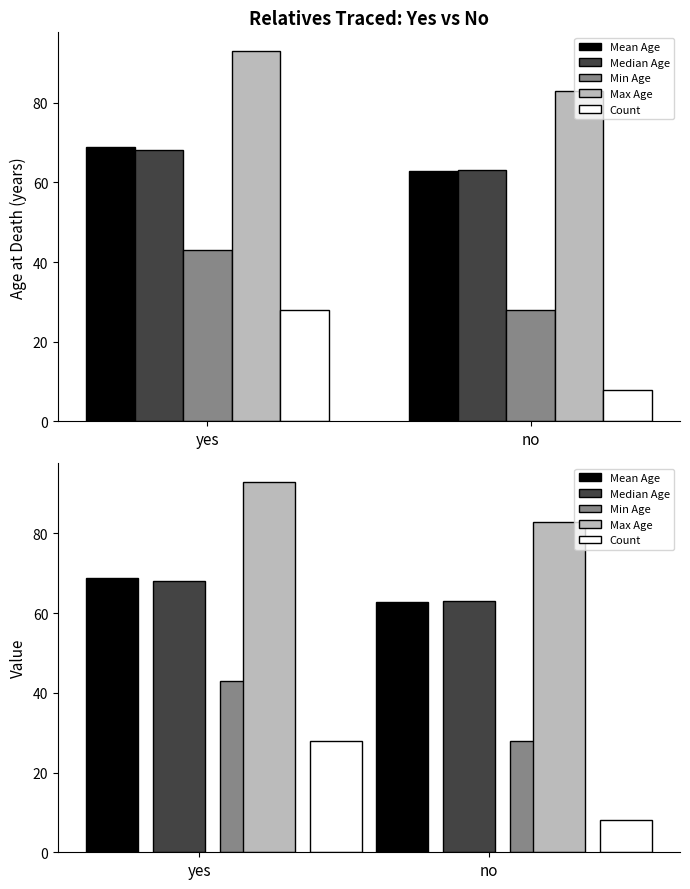

True or false: Max Age has a value of 83.0 at no.

True